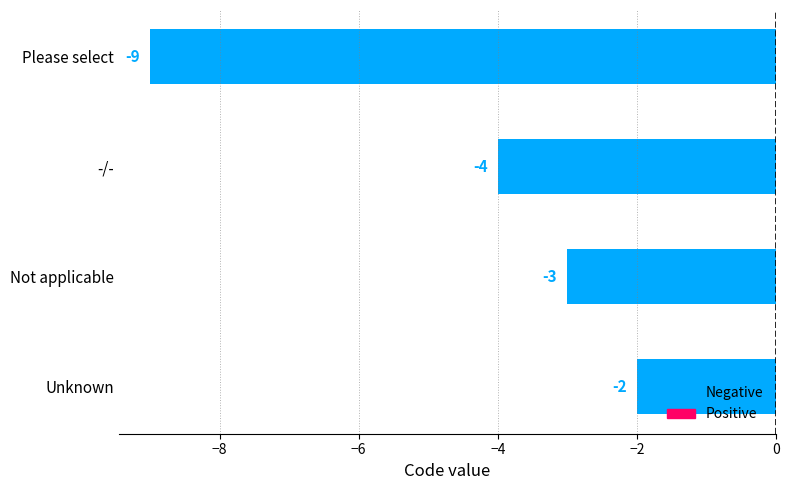

What is the sum of all values?

-18